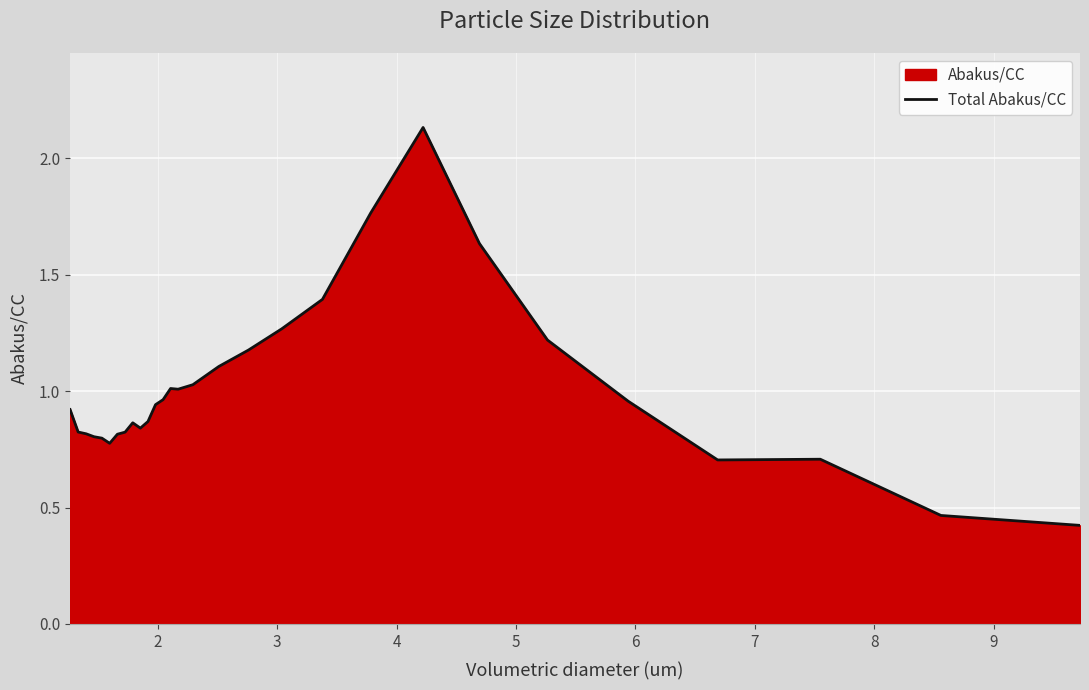

What is the smallest value displayed?

0.4